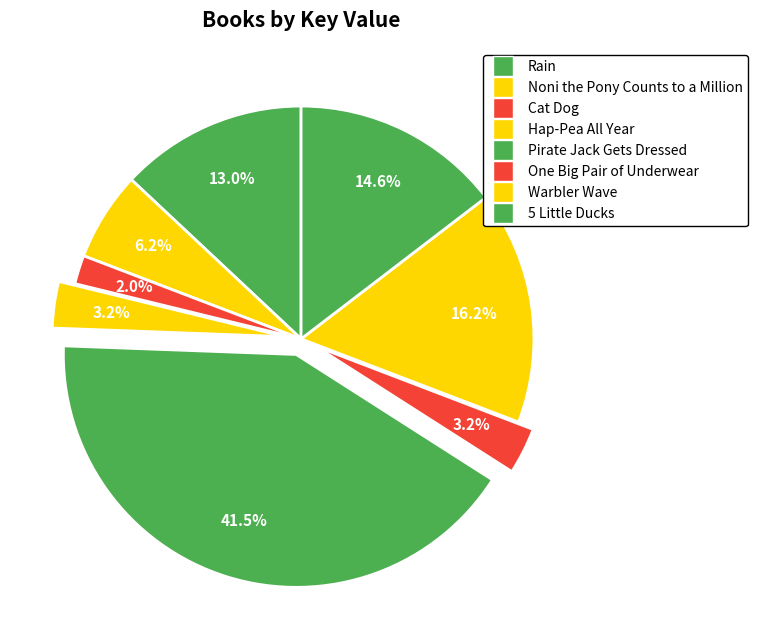

To the nearest percent, what percentage of the pie is One Big Pair of Underwear?

3%